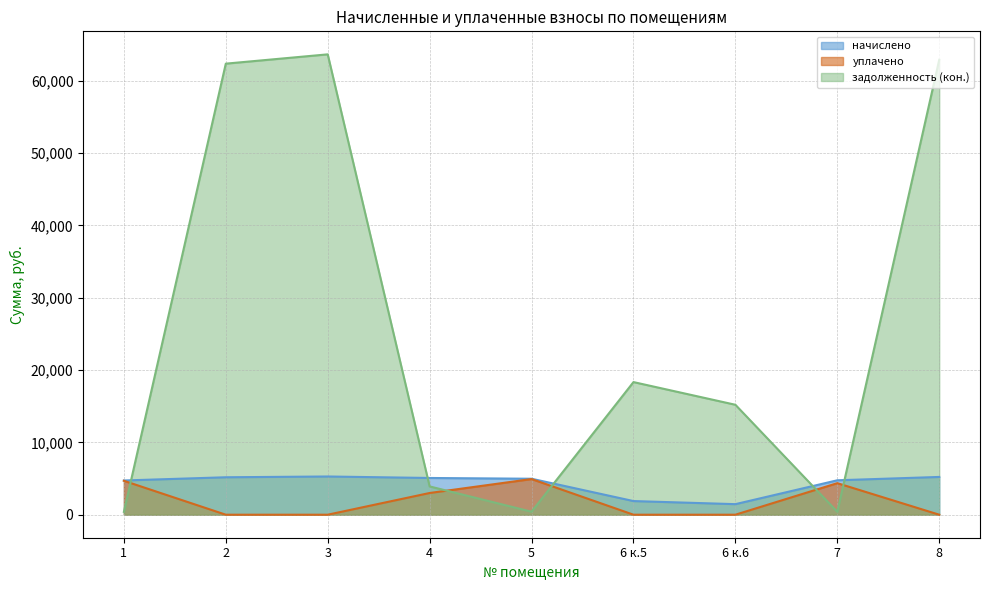

Which category has the highest value across all series?

3